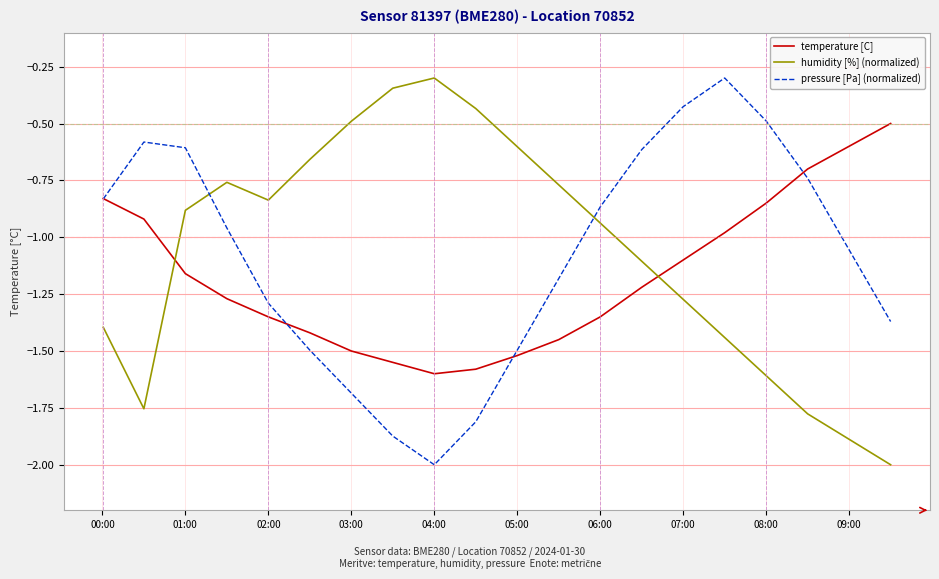

What is the smallest value displayed?

-2.0